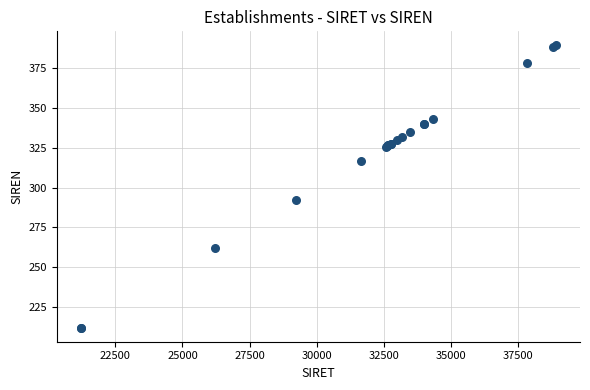

What Y value in the scatter plot is closest to 300?

292.1